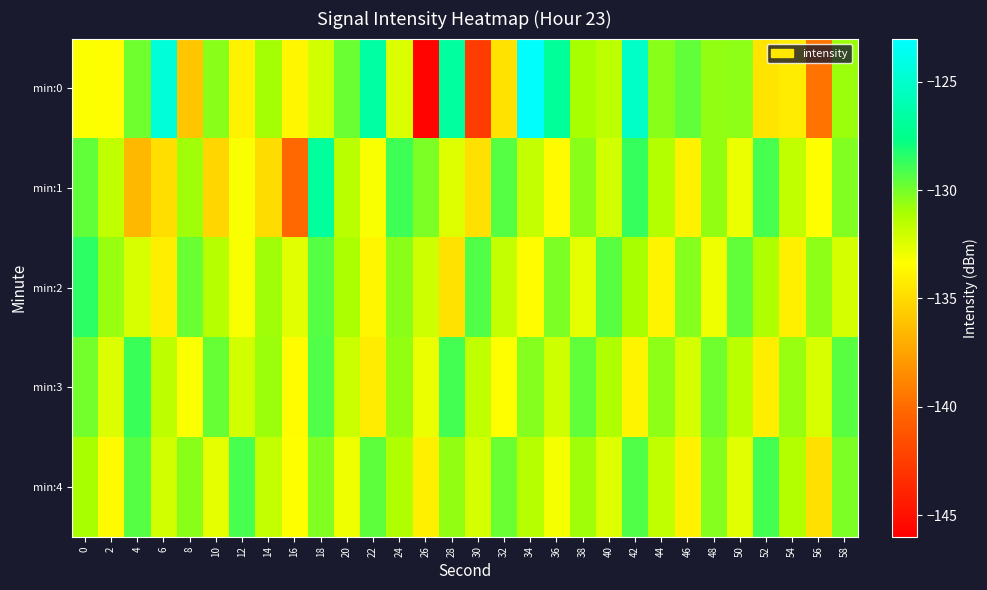

List the series in order of their peak value, lowest first.

min:4, min:3, min:2, min:1, min:0